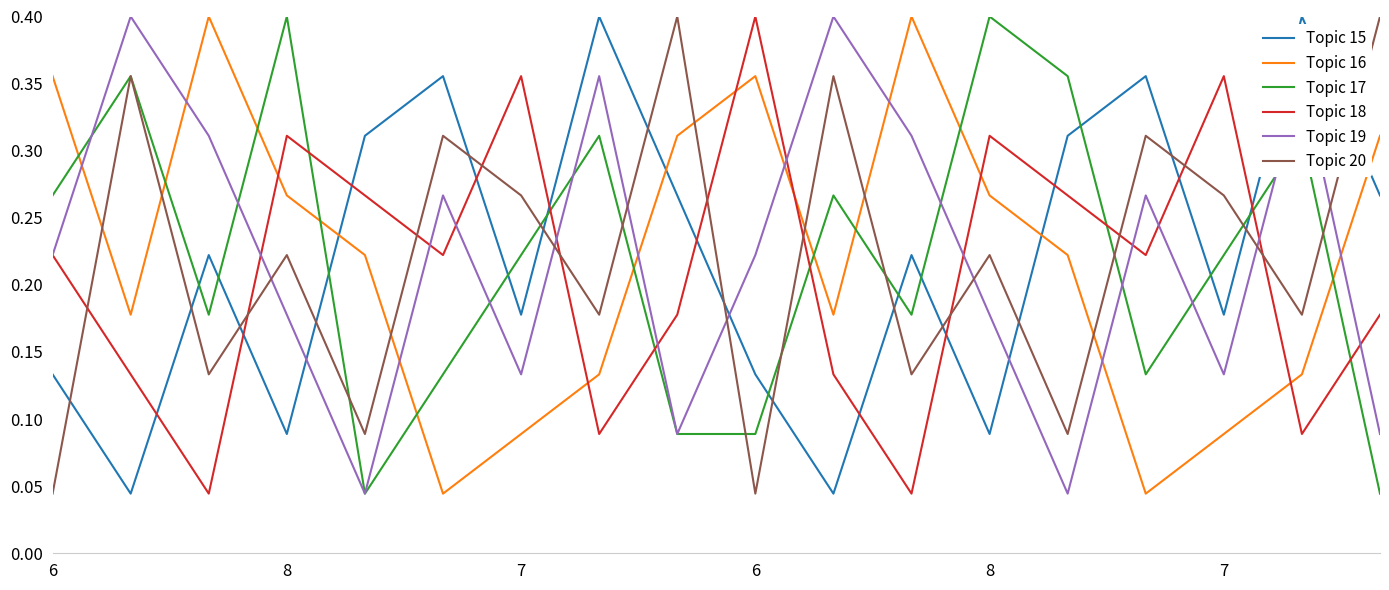

In Topic 20, how many points are higher than both neighbors (excluding endpoints)?

7